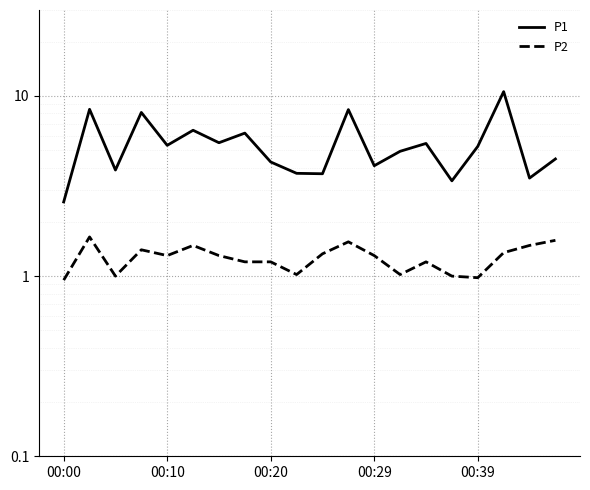

What value does the P1 series have at 7?

6.2